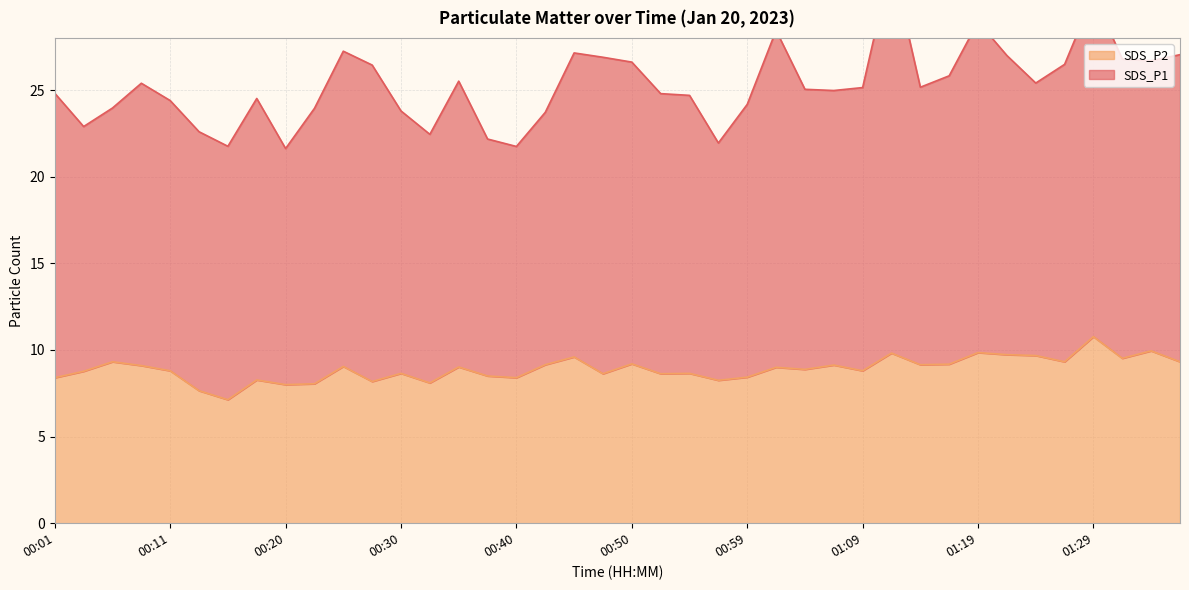

What is the average value?

8.9